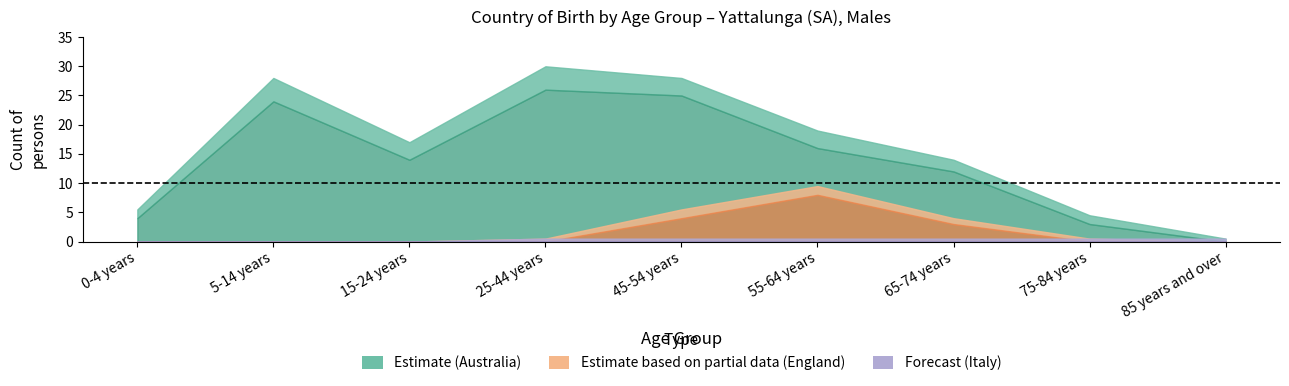

True or false: Italy_males has more than 0 interior local peaks.

False